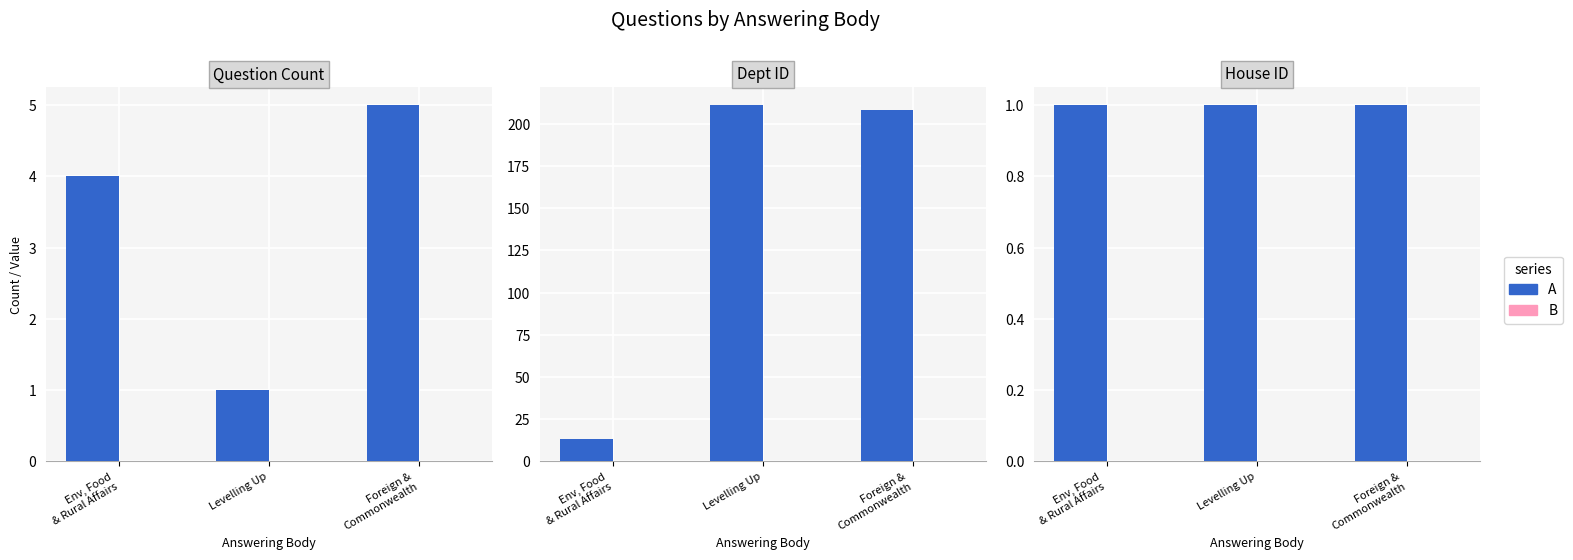

What is the label of the 2nd bar from the right?

Levelling Up